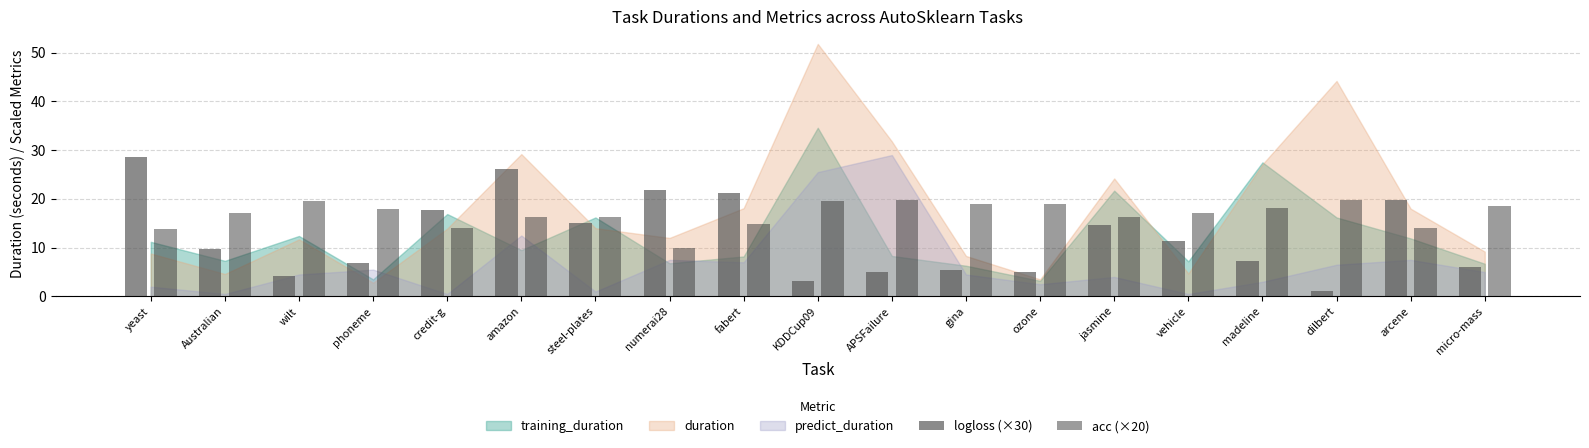

What position from the left is micro-mass?

19